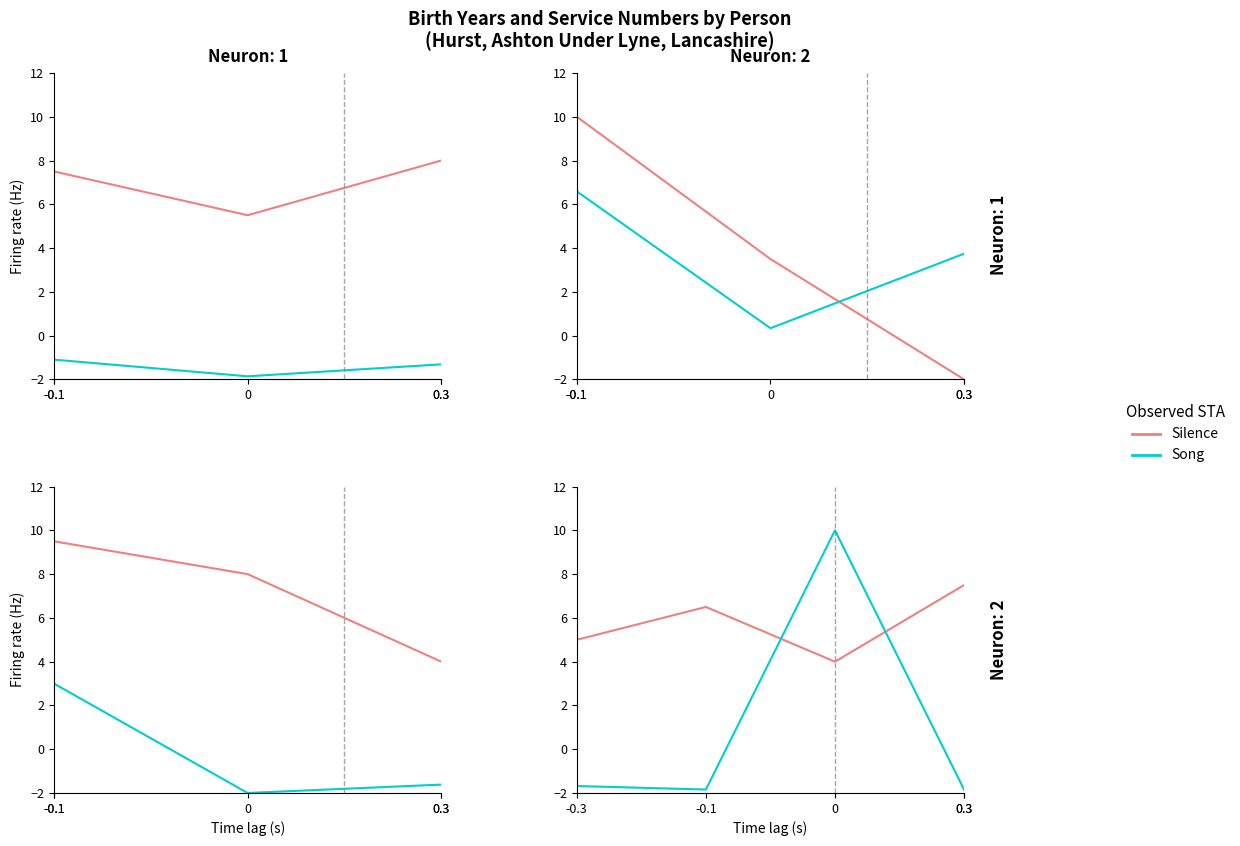

At which label does Song reach its minimum?

0.3